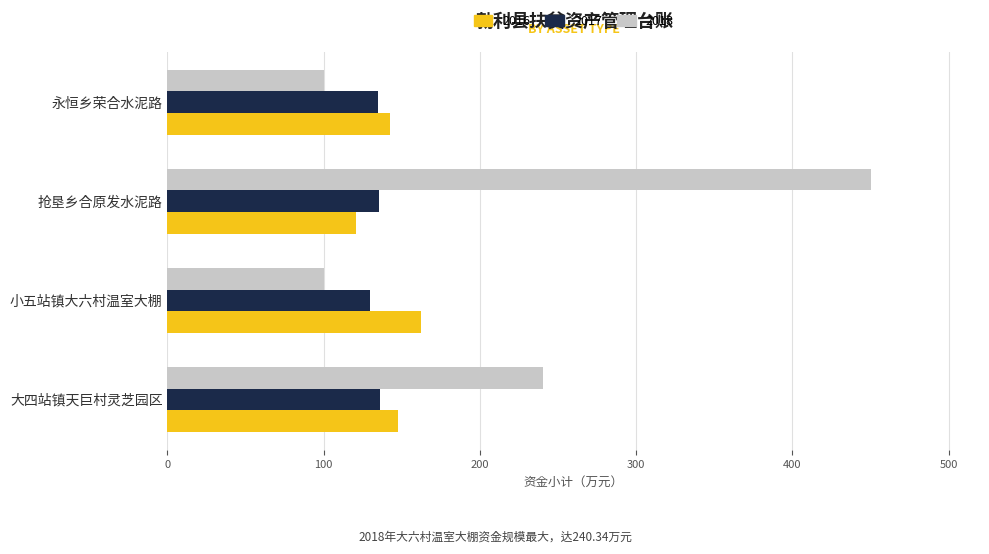

What is the sum of all 2017 values?

535.5